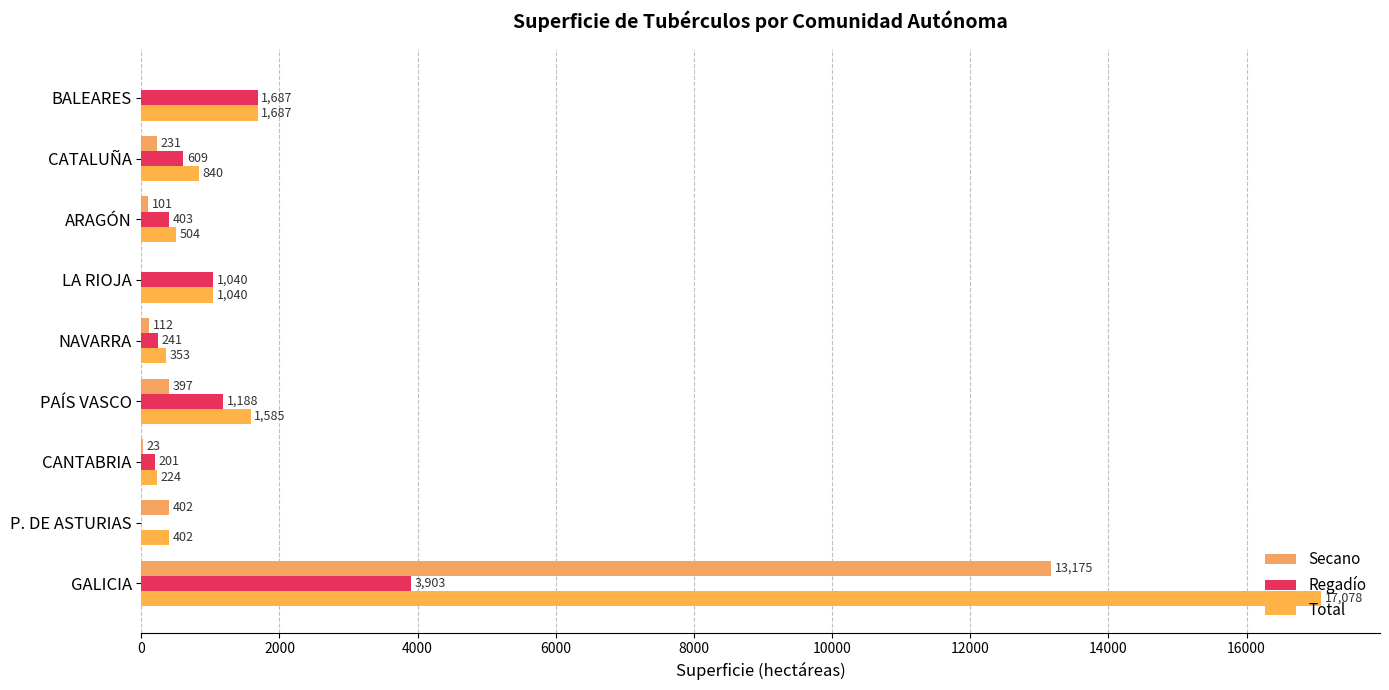

What is the greatest value displayed?

17078